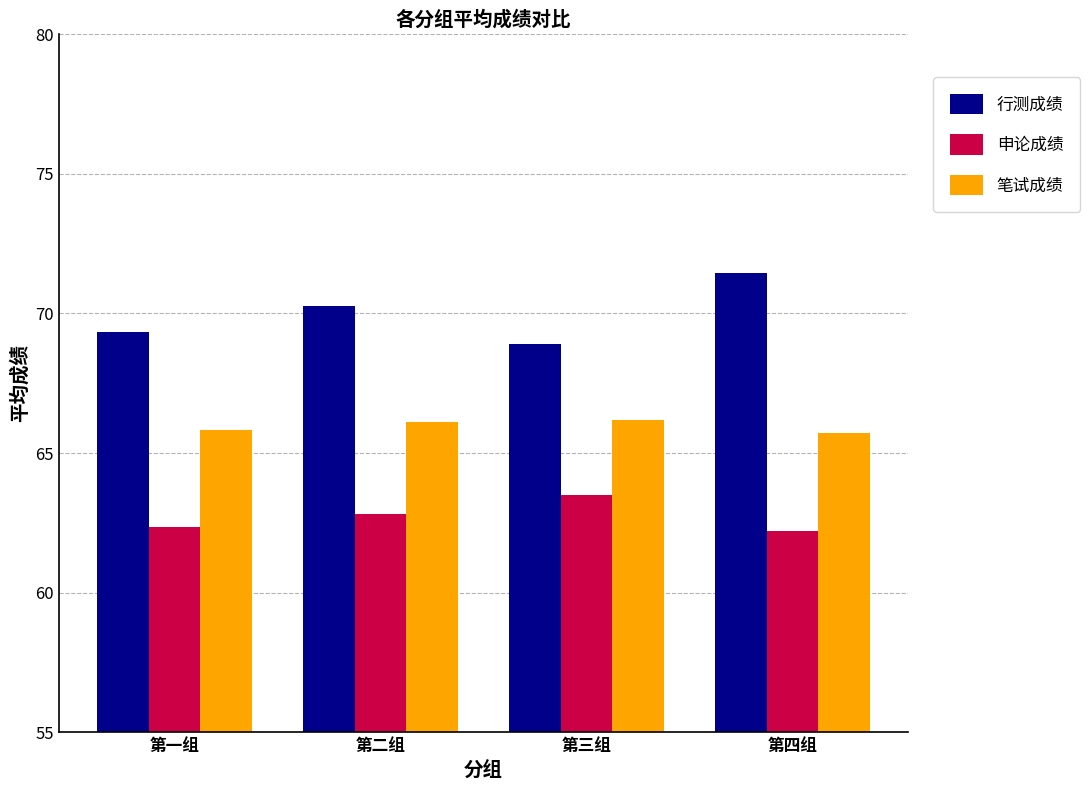

At 第二组, list the series in order from smallest to largest.

申论成绩, 笔试成绩, 行测成绩